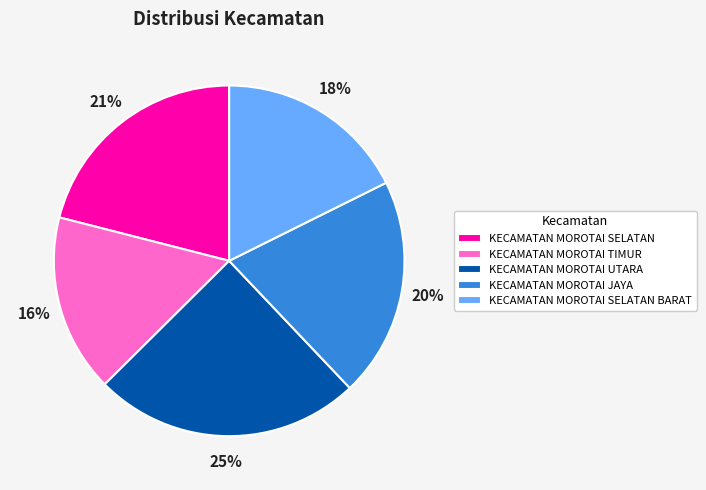

To the nearest percent, what is the average slice percentage?

20%